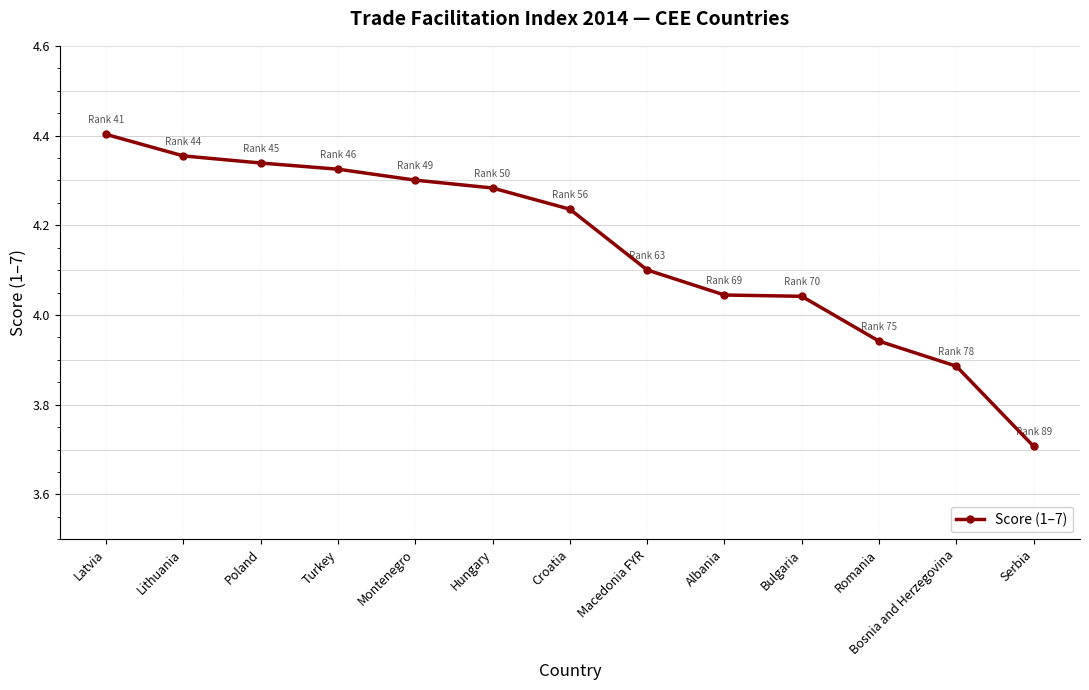

At which label does the data first exceed 4?

Latvia